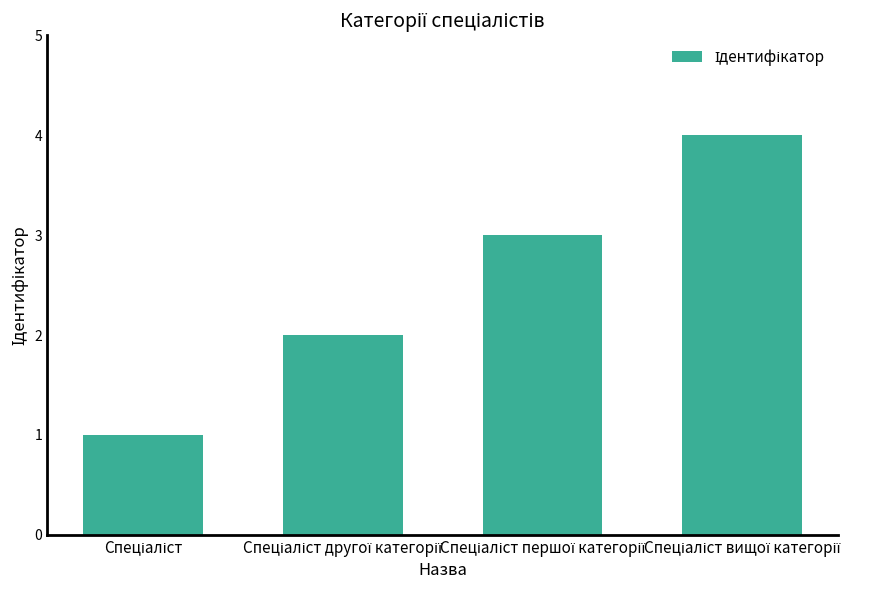

What is the sum of all values?

10